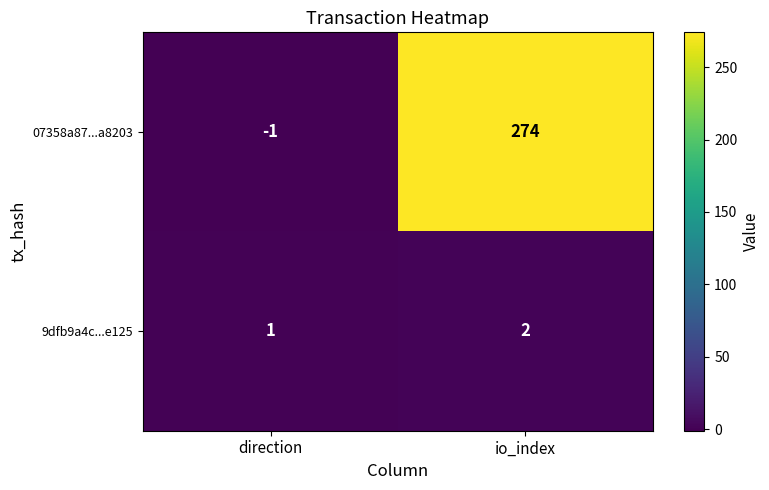

What is the sum of the 07358a87...a8203 values at direction and io_index?

273